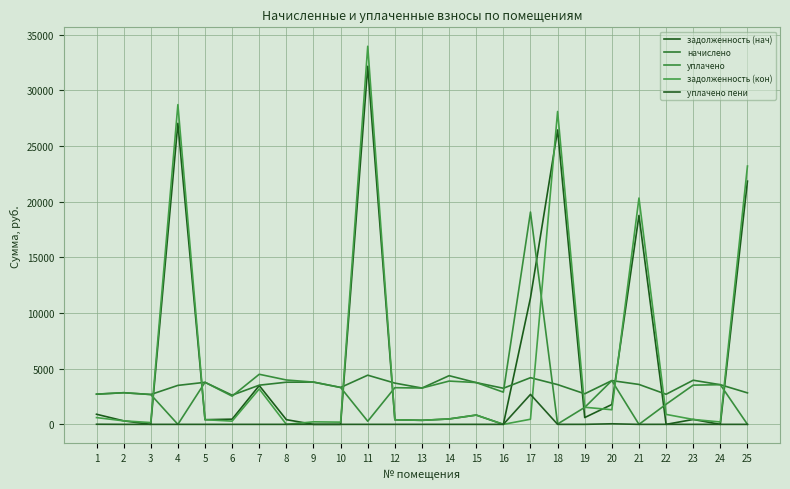

How many times do задолженность (нач) and уплачено пени cross each other?

2